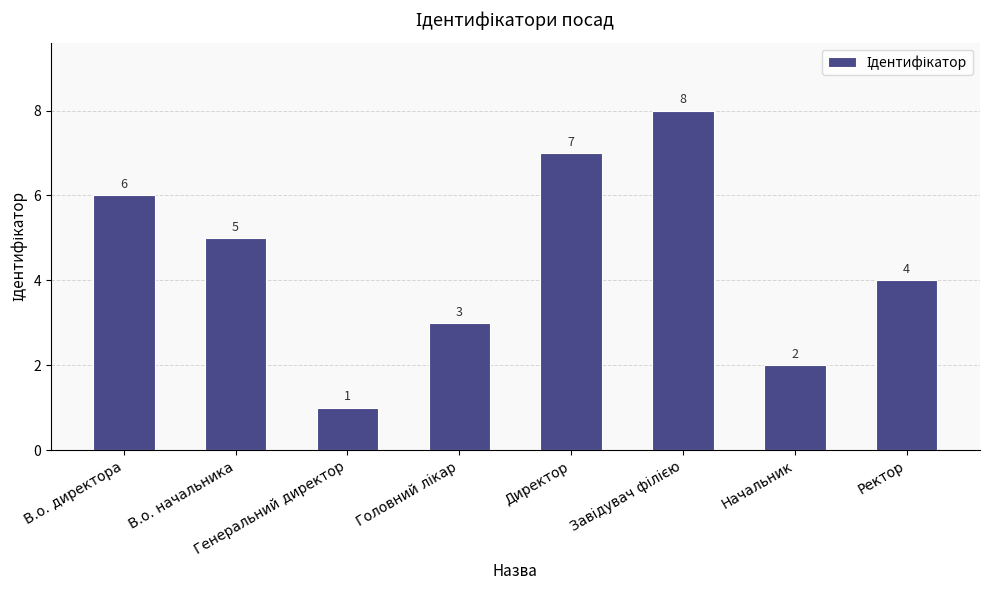

How many bars are there in total?

8